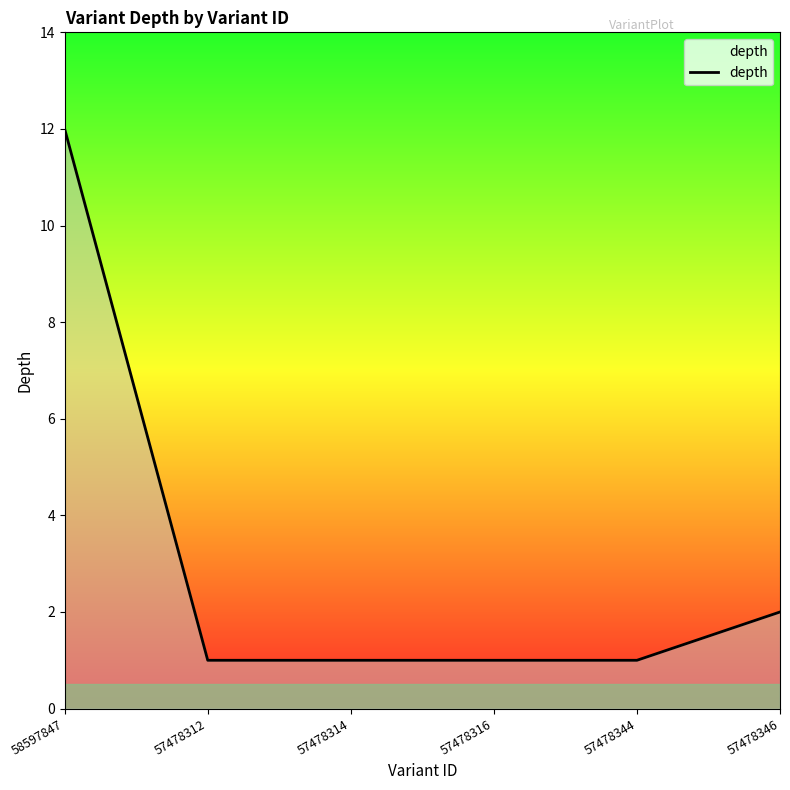

What is the change in value from 58597847 to 57478344?

-11